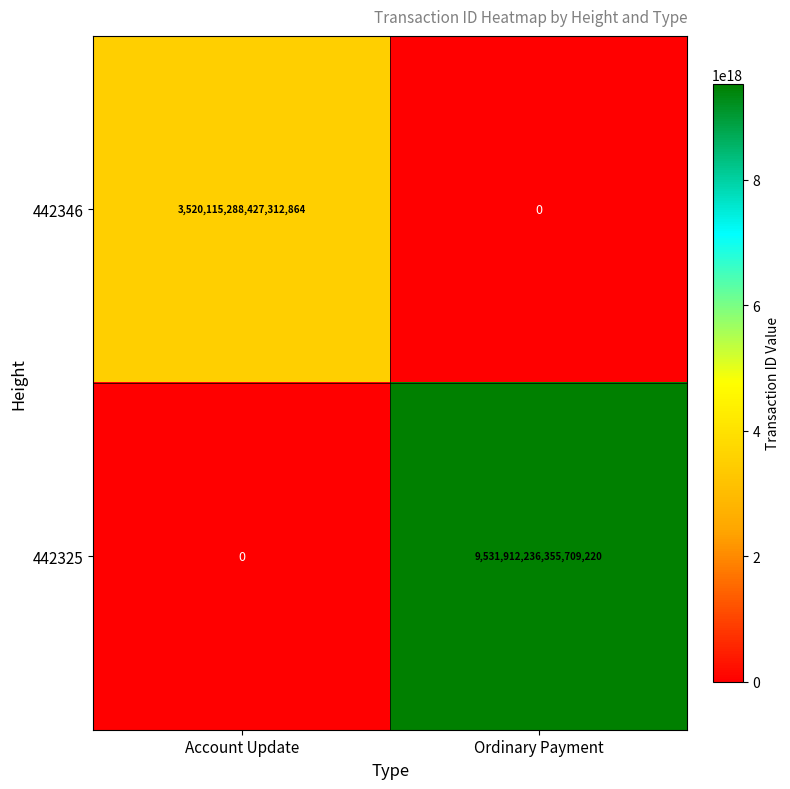

True or false: 442346 has a value of 0 at Ordinary Payment.

True